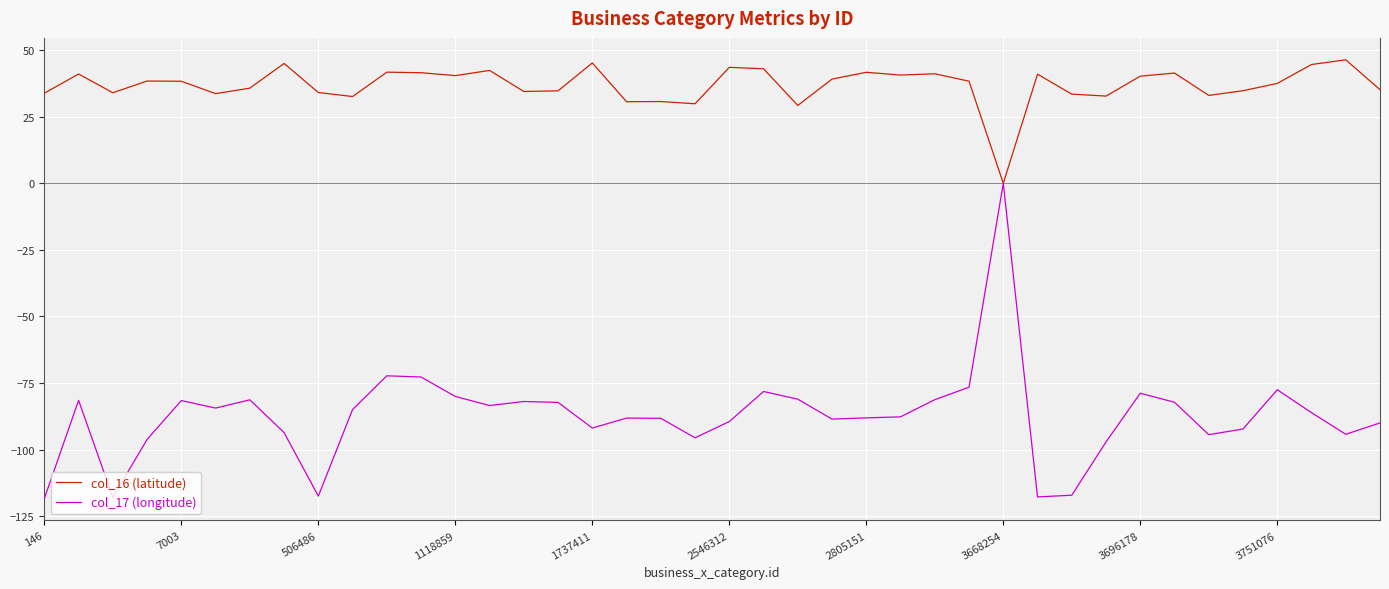

In col_17 (longitude), how many points are lower than both neighbors (excluding endpoints)?

10